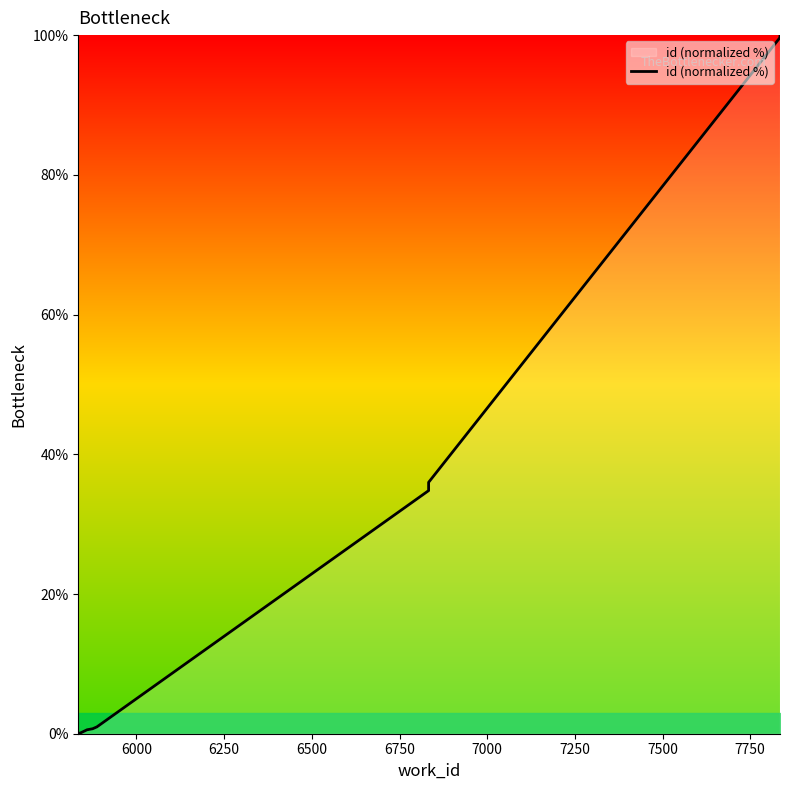

Count the number of values greater than 34.

5